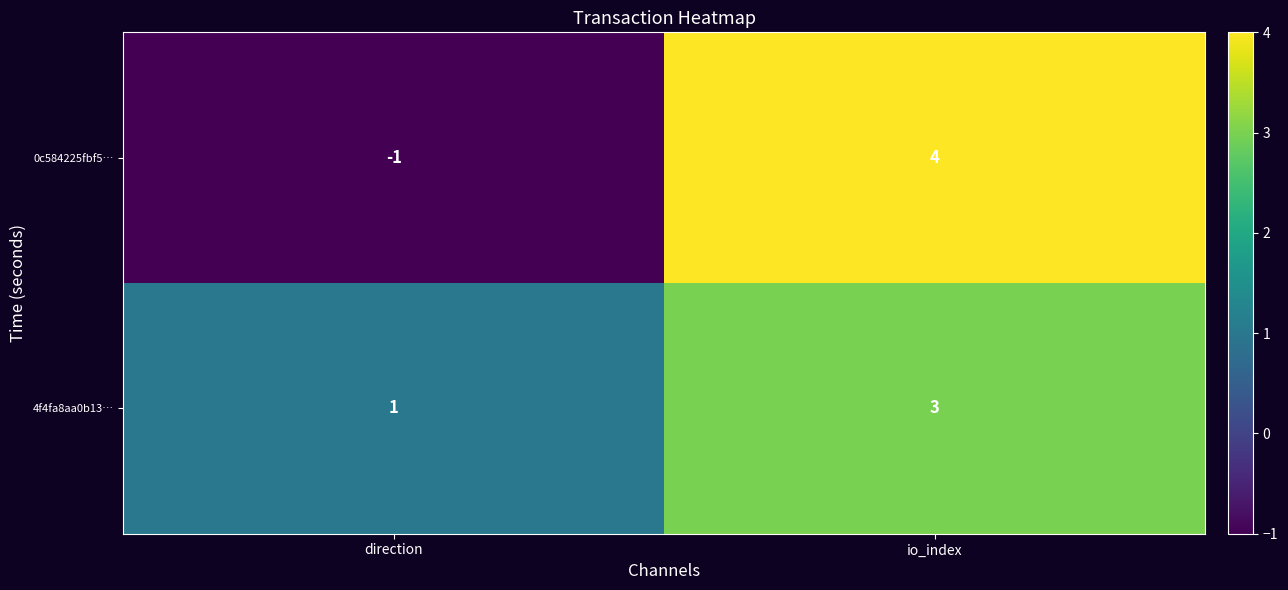

Which category has the highest value in the 0c584225fbf5… series?

io_index